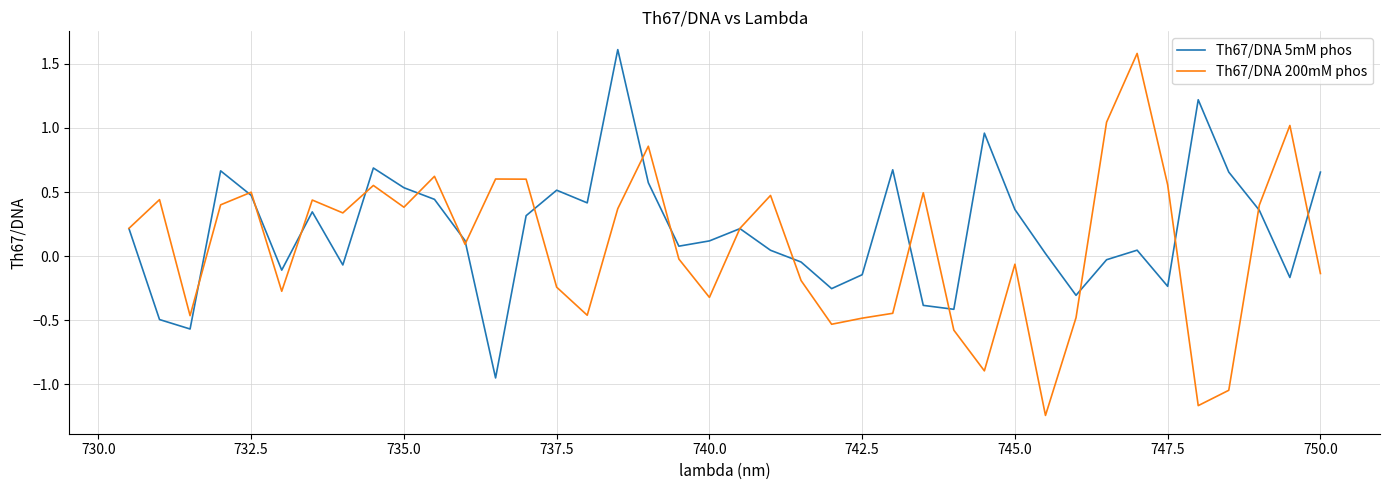

How many negative values does the Th67/DNA 200mM phos series have?

18